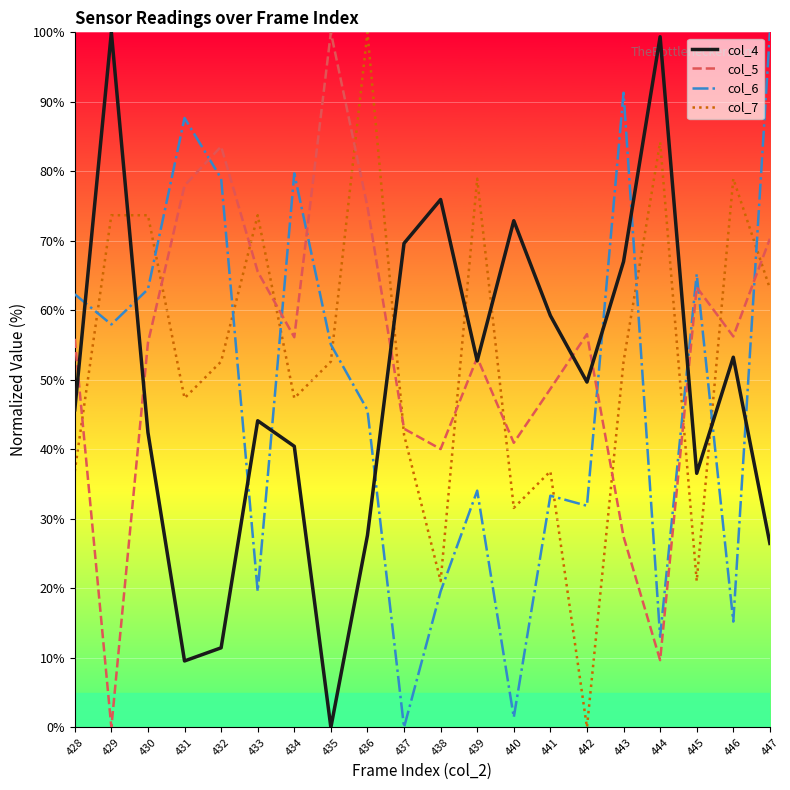

At 433, list the series in order from largest to smallest.

col_7, col_5, col_4, col_6